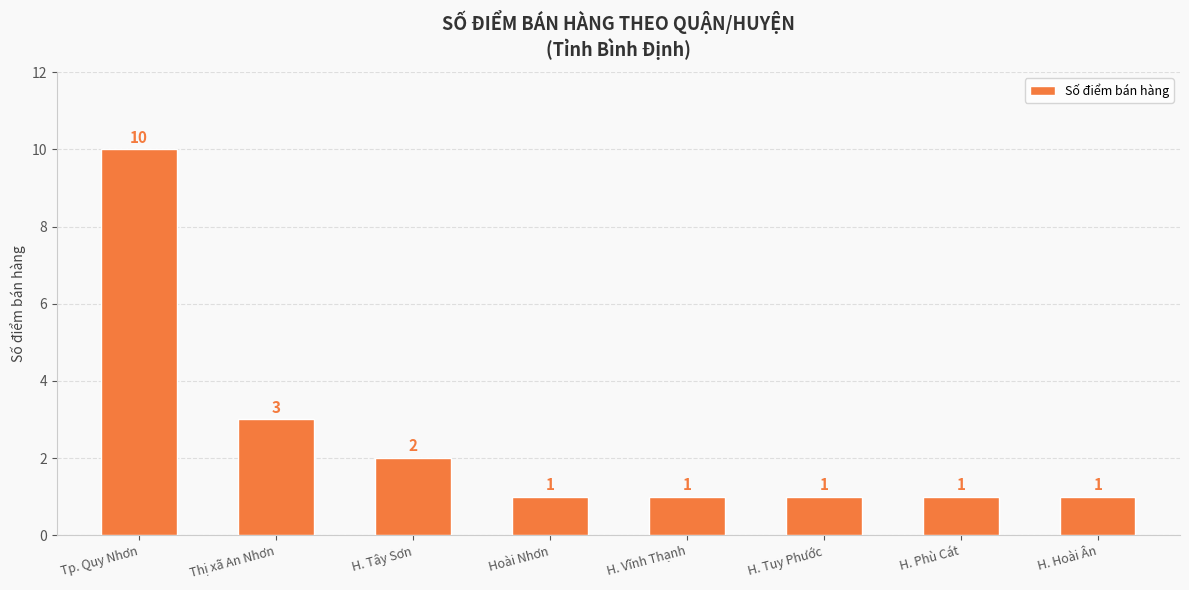

What is the smallest value displayed?

1